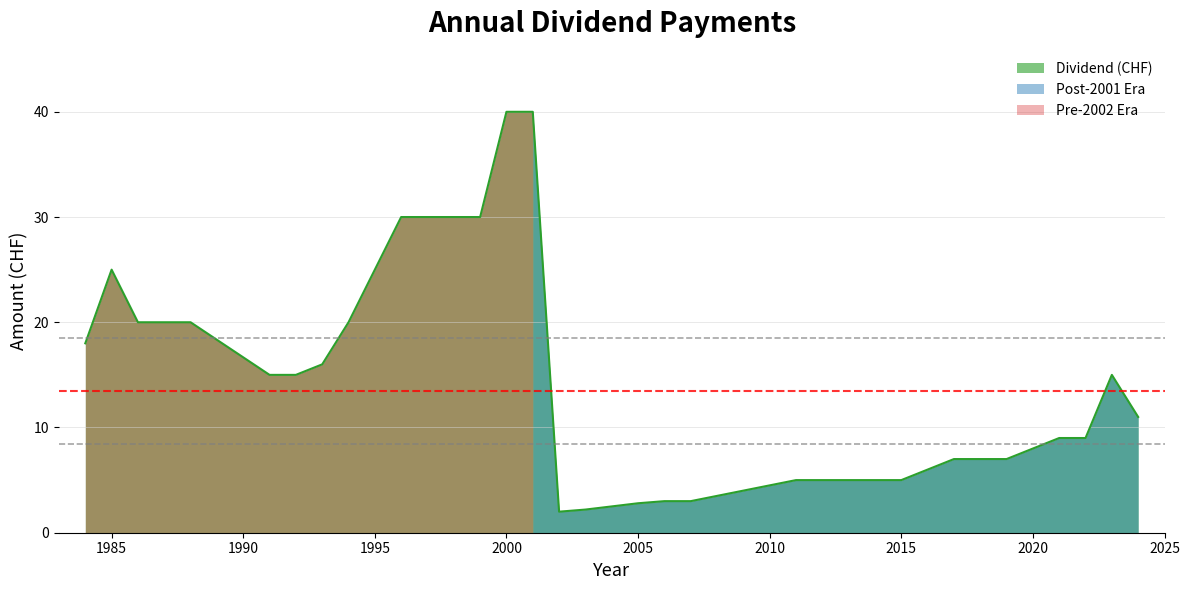

Rank the categories by value from highest to lowest.

2000, 2001, 1996, 1997, 1998, 1999, 1985, 1995, 1986, 1987, 1988, 1994, 1984, 1993, 1991, 1992, 2023, 2024, 2021, 2022, 2020, 2017, 2018, 2019, 2016, 2011, 2012, 2013, 2014, 2015, 2010, 2009, 2008, 2006, 2007, 2005, 2004, 2003, 2002